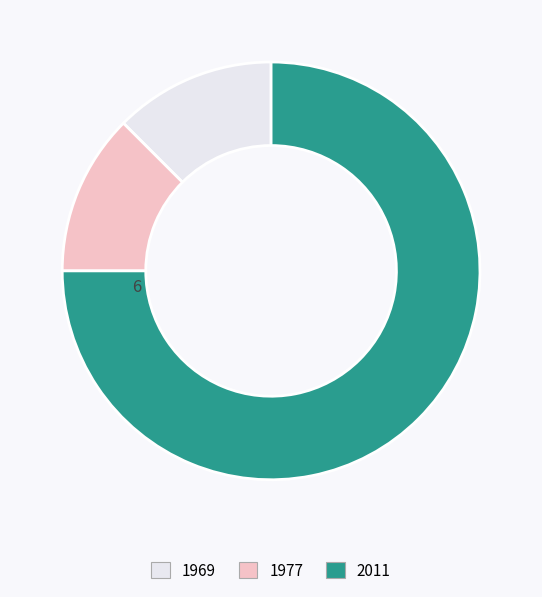

Is there any slice that represents more than half of the pie?

Yes